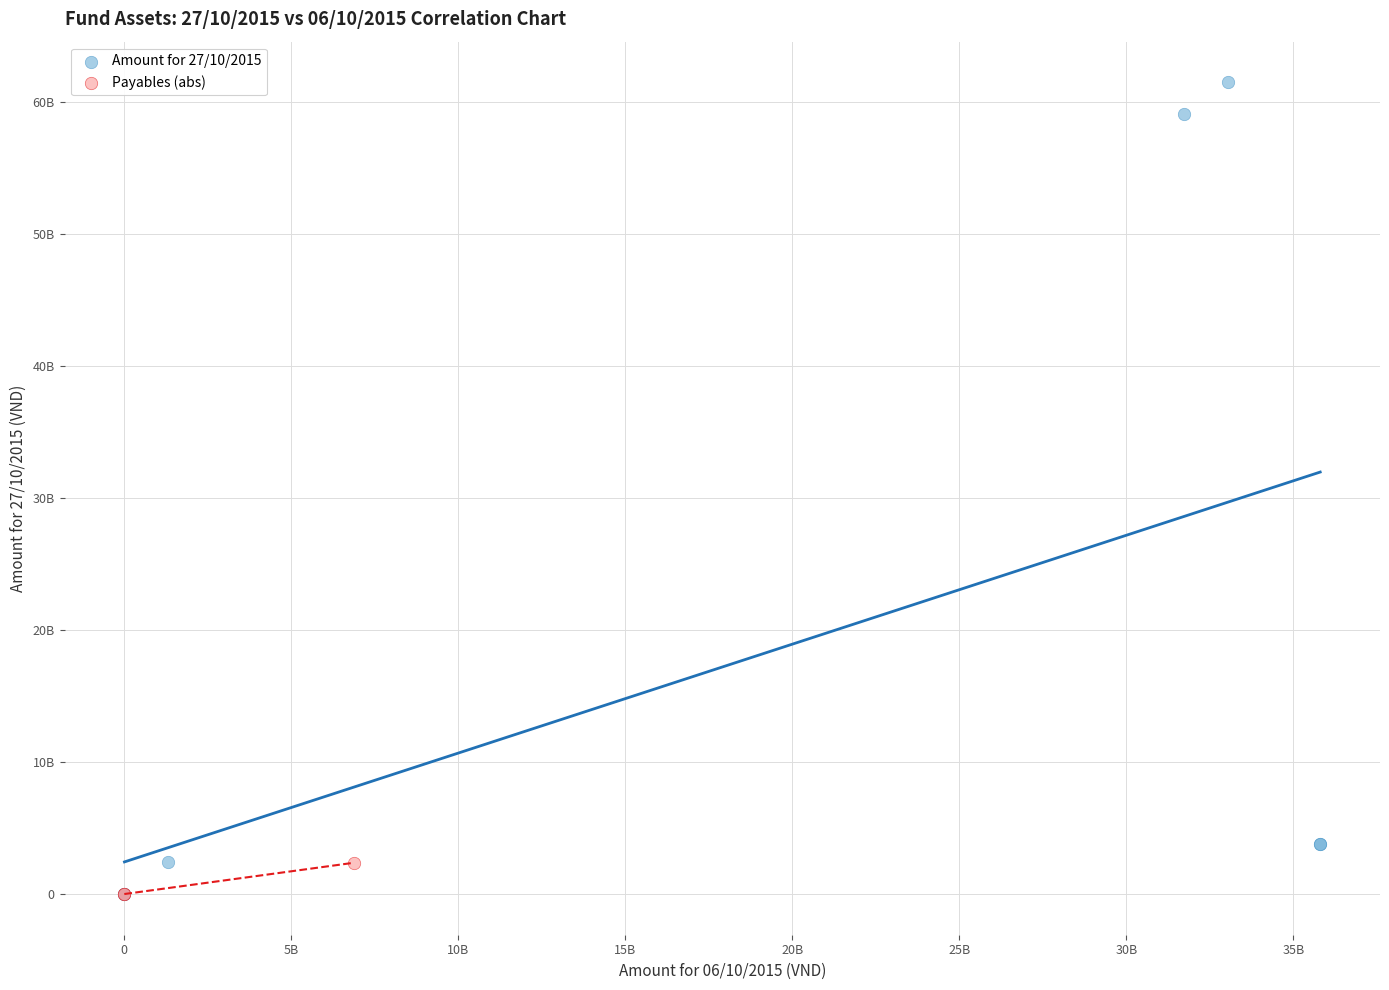

Which series reaches the maximum Y coordinate?

Amount for 27/10/2015